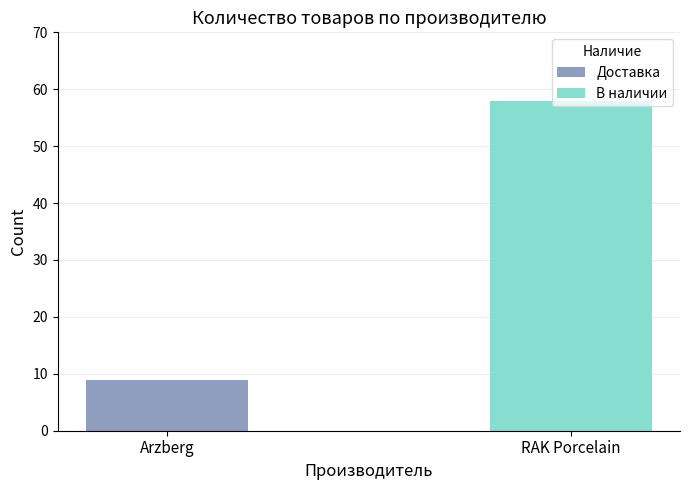

At which category is the sum across all series the highest?

RAK Porcelain